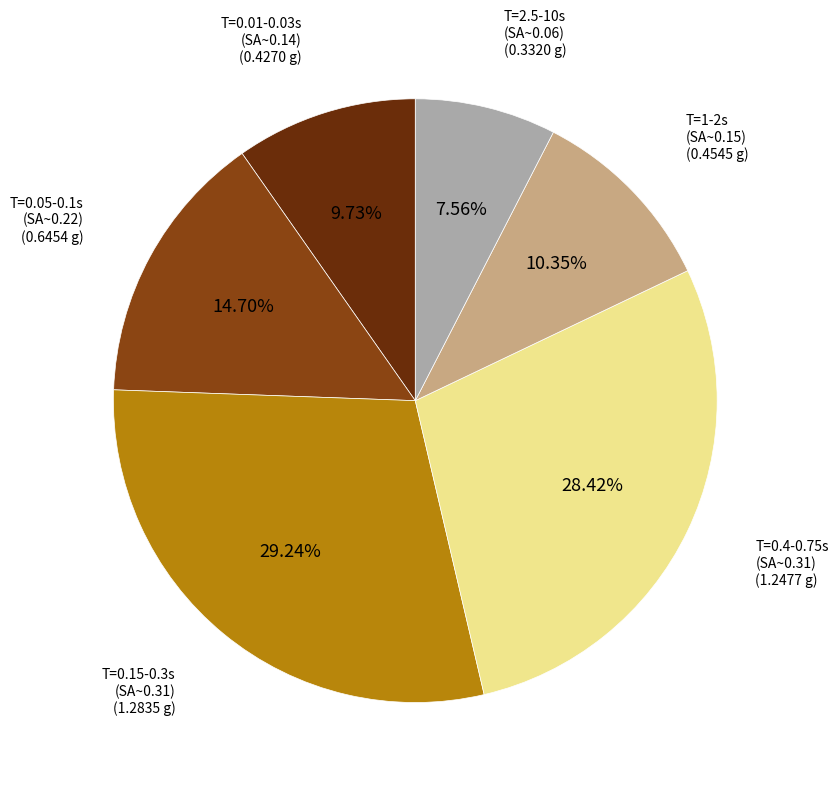

Does T=0.05-0.1s (SA~0.22) represent more than half of the total?

No